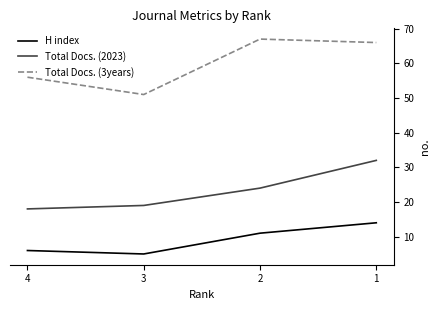

How many values in the Total Docs. (2023) series are below 24?

2